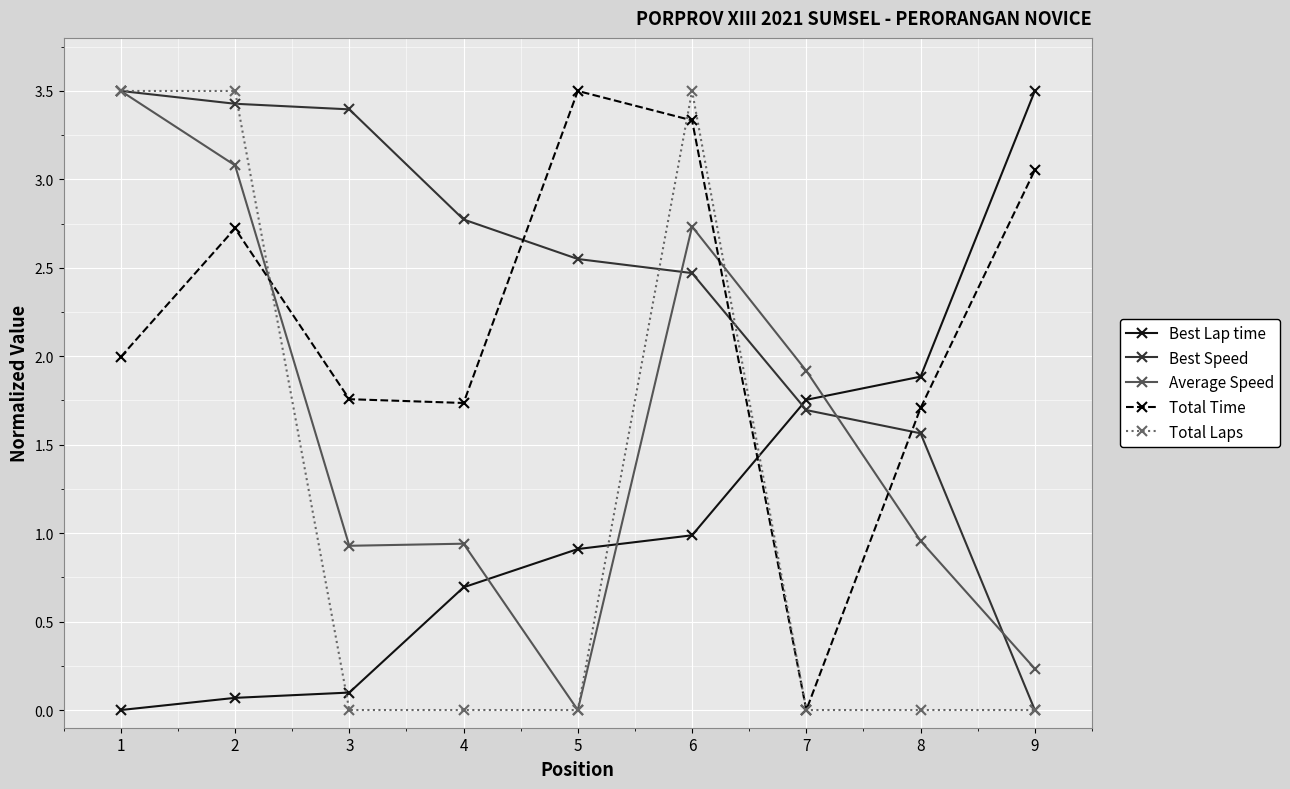

What is the difference between the highest and lowest values at 8?

1.9